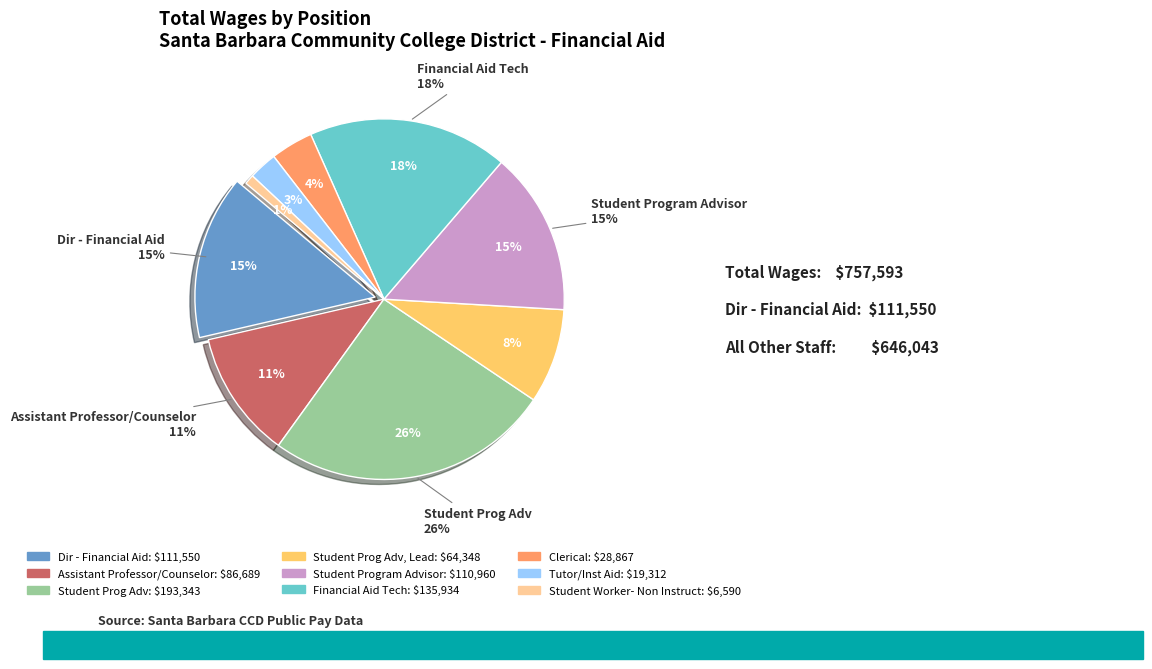

How much of the chart is everything except Financial Aid Tech?

82.1%